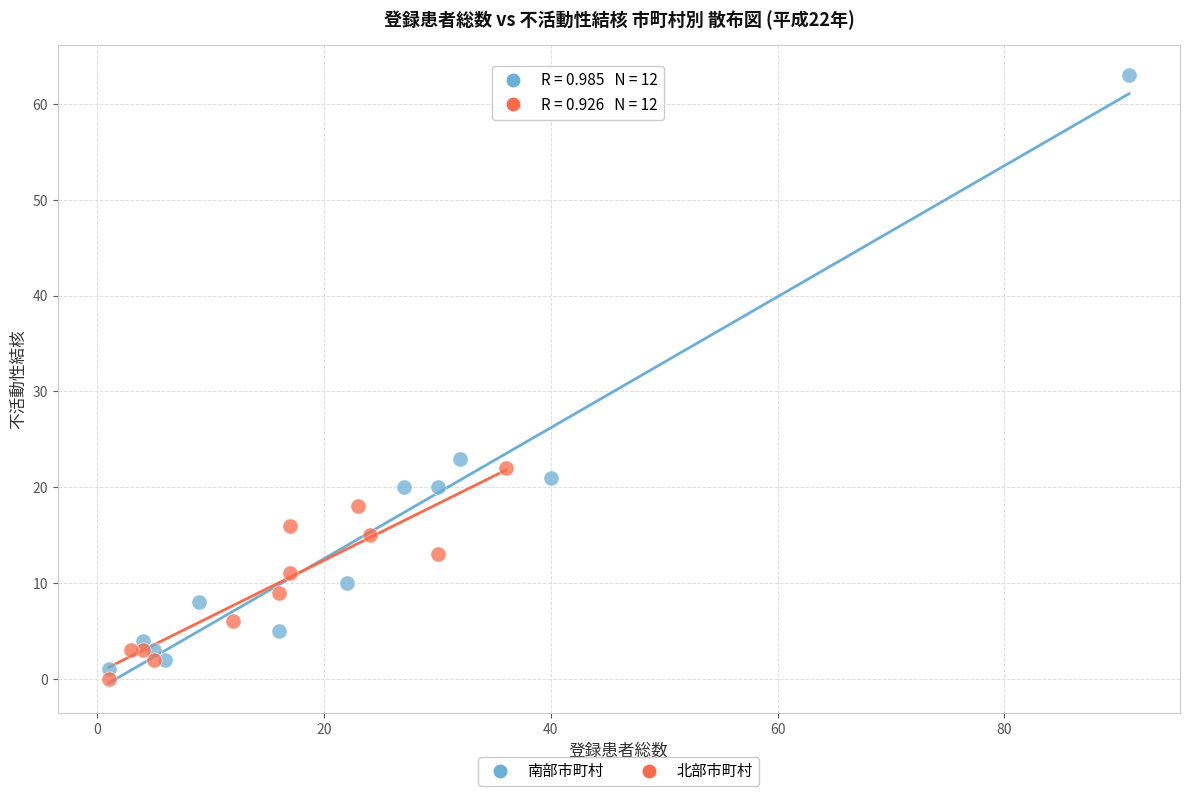

Which series reaches the minimum Y coordinate?

北部市町村